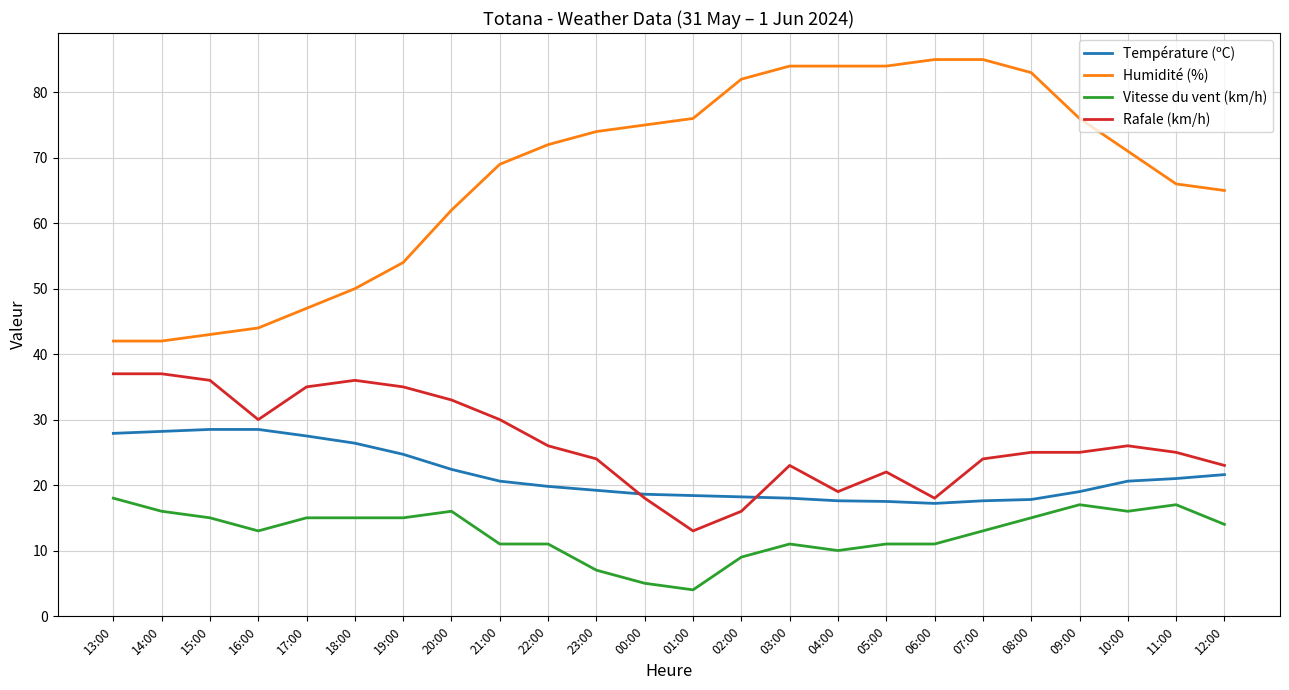

How many series are shown in this chart?

4